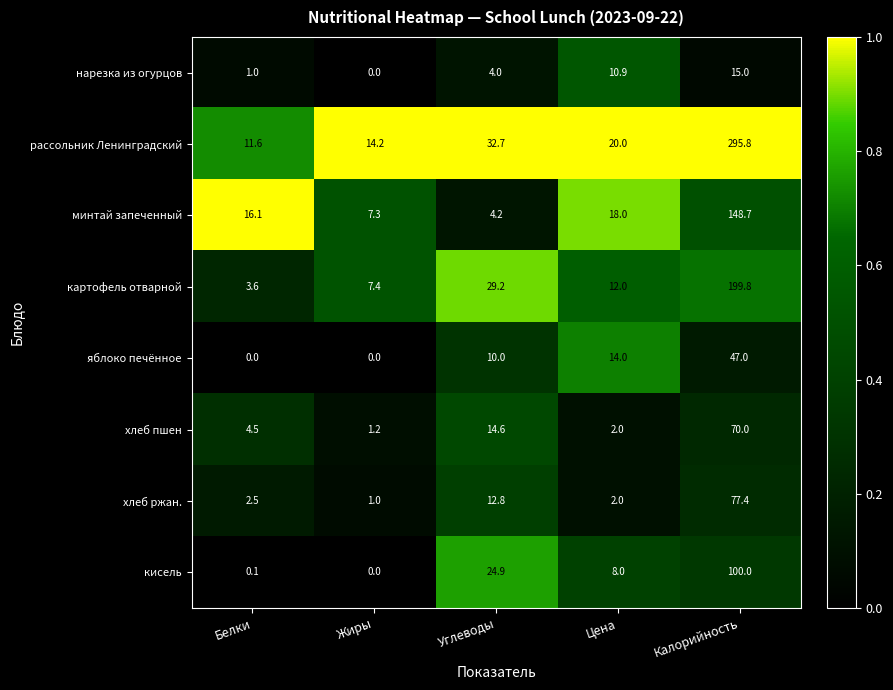

What is the maximum value for минтай запеченный?

148.7